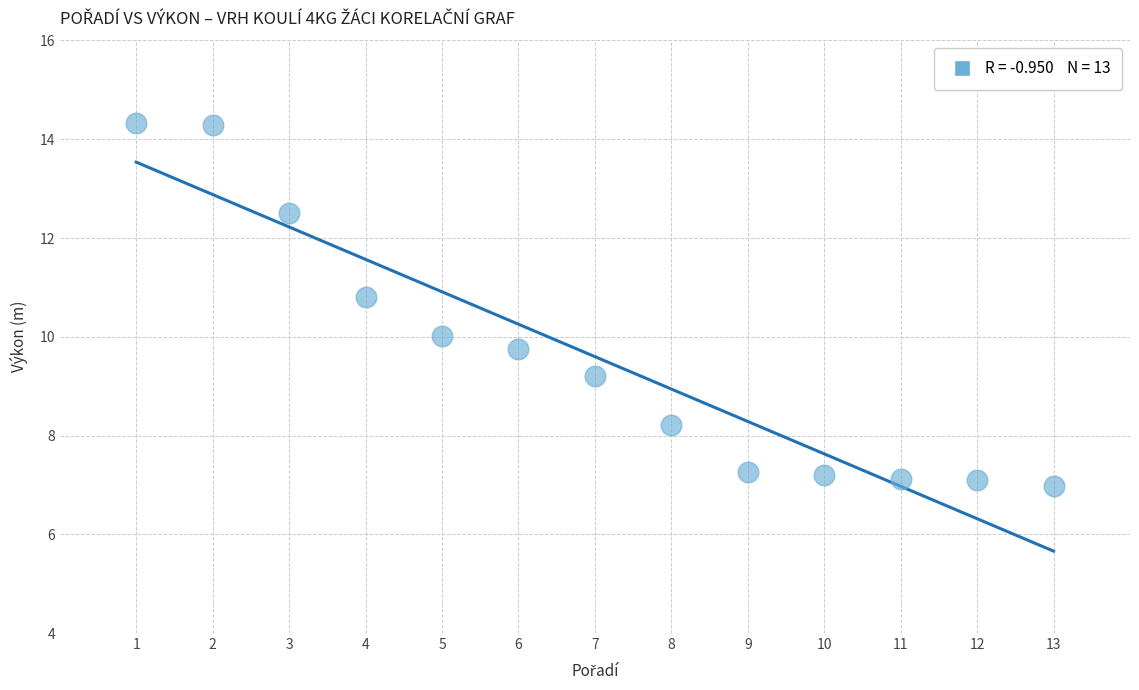

What is the range of Y values (max minus min)?

7.4